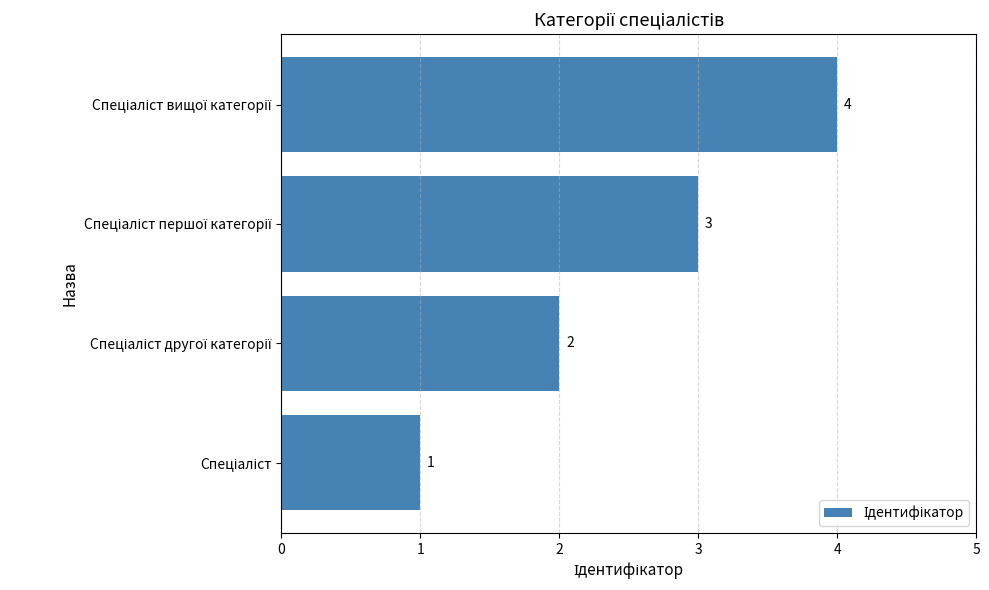

What is the difference between the maximum and minimum values?

3